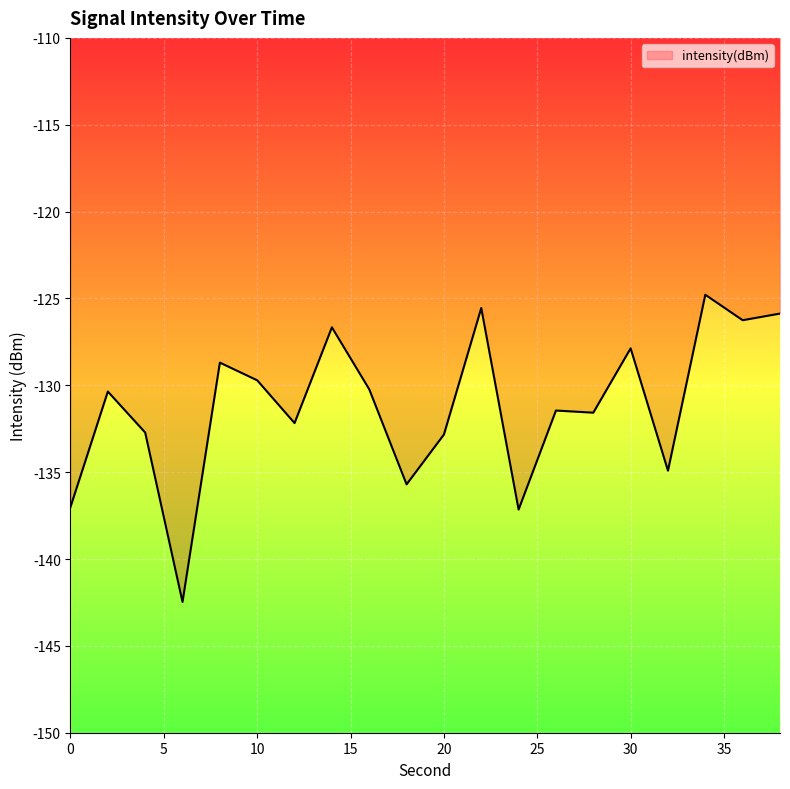

List the labels in order of value, smallest first.

6, 24, 0, 18, 32, 20, 4, 12, 28, 26, 2, 16, 10, 8, 30, 14, 36, 38, 22, 34